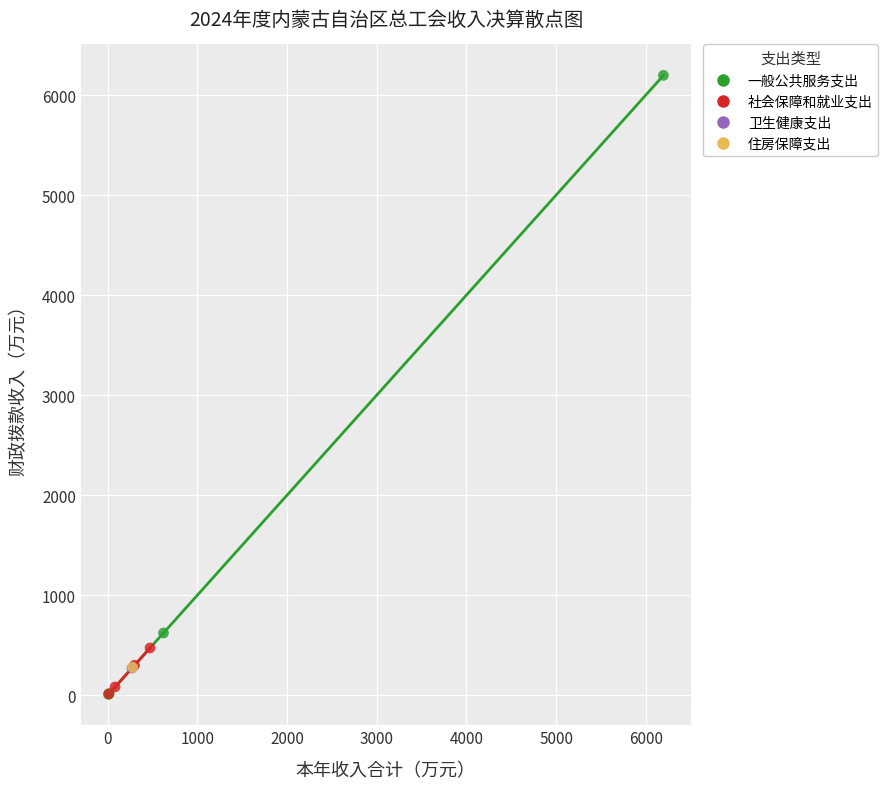

Which series contains the highest Y value?

一般公共服务支出